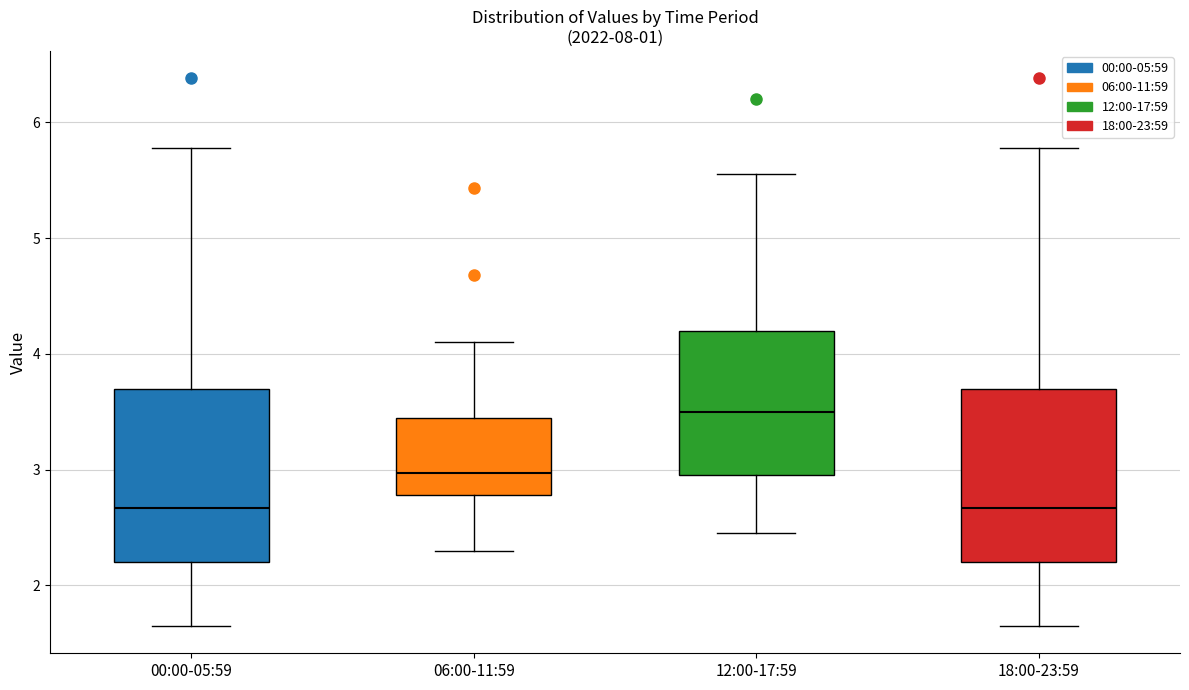

Which box has the highest median line?

12:00-17:59